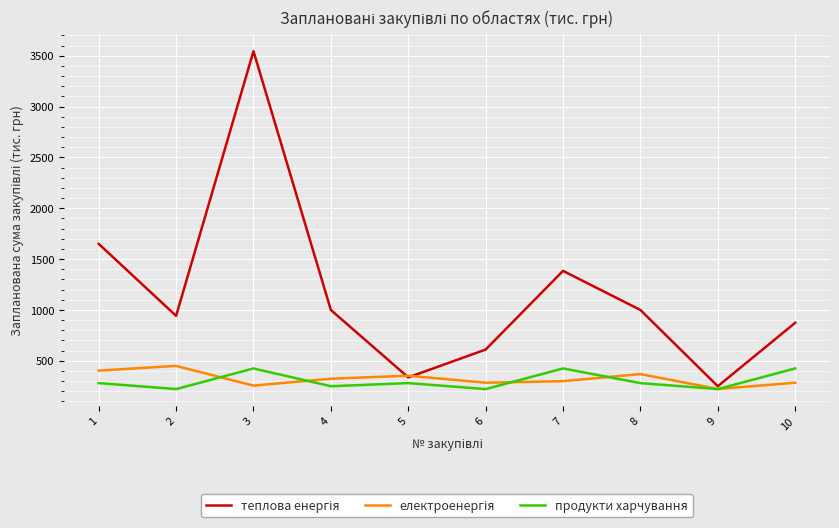

What is the total value across all series at 9?

695.1